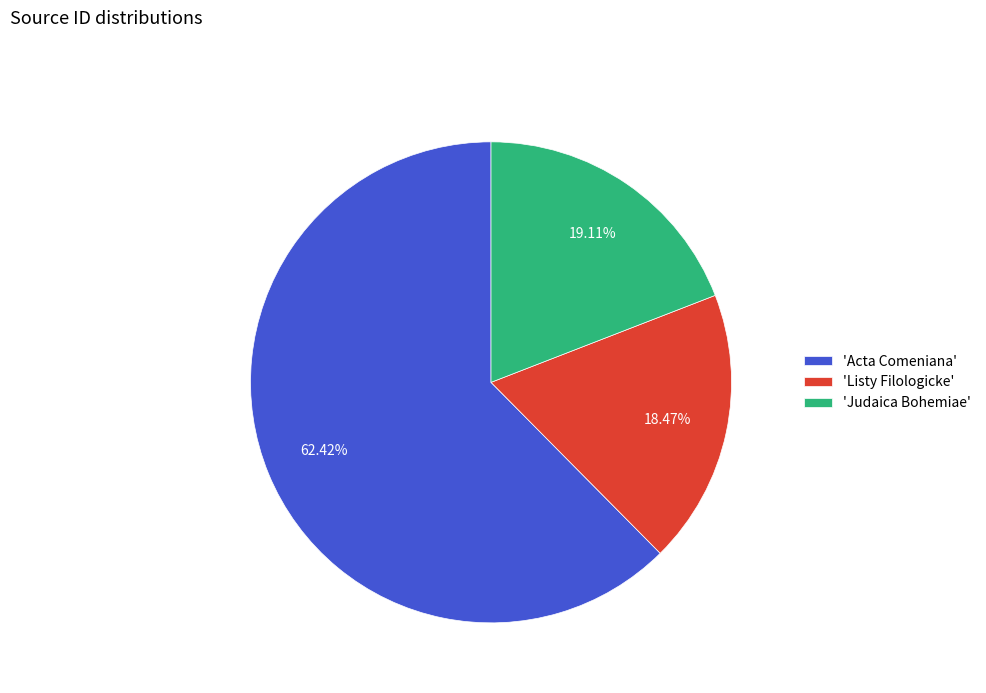

Between 'Judaica Bohemiae' and 'Acta Comeniana', which is larger?

'Acta Comeniana'